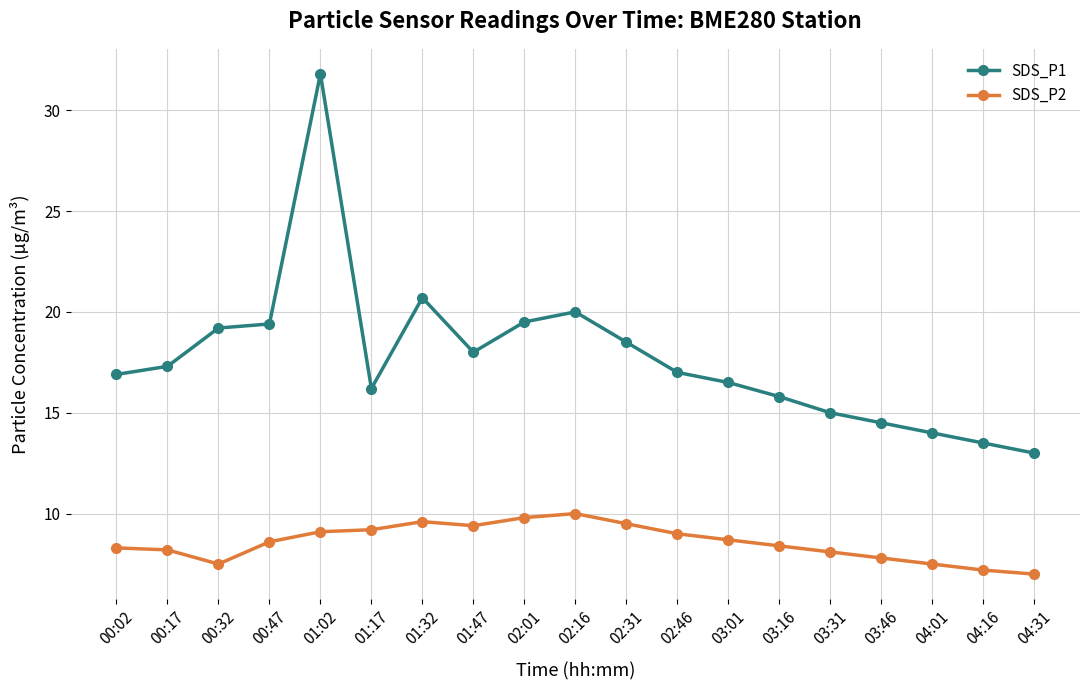

How many lines are shown in the chart?

2